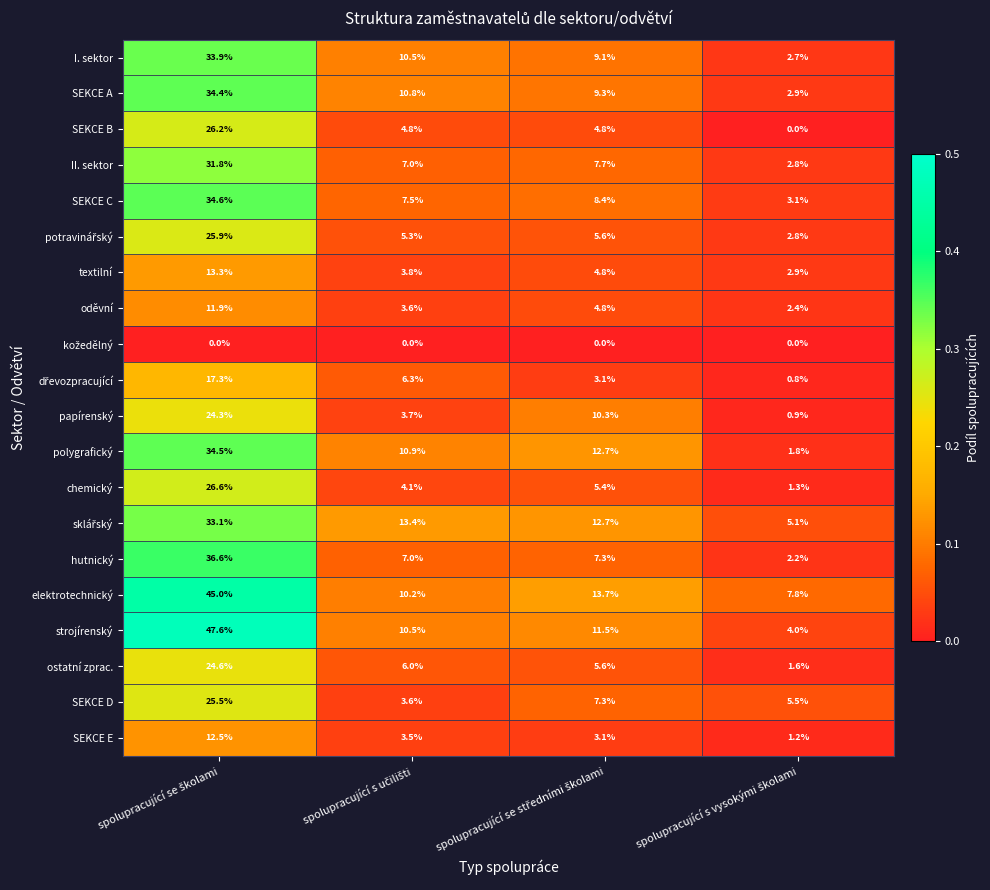

At how many categories does at least one series exceed 12?

3